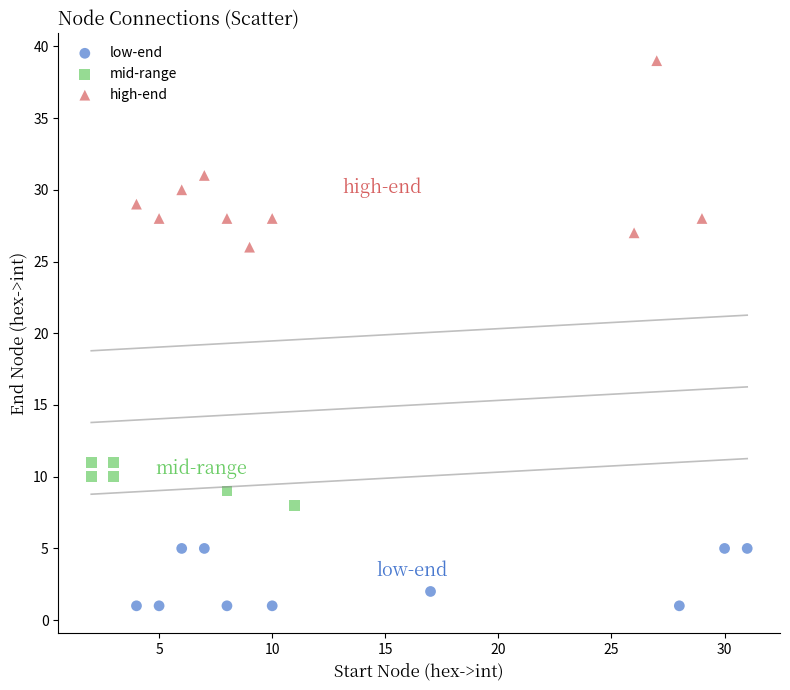

Which series contains the highest Y value?

high-end